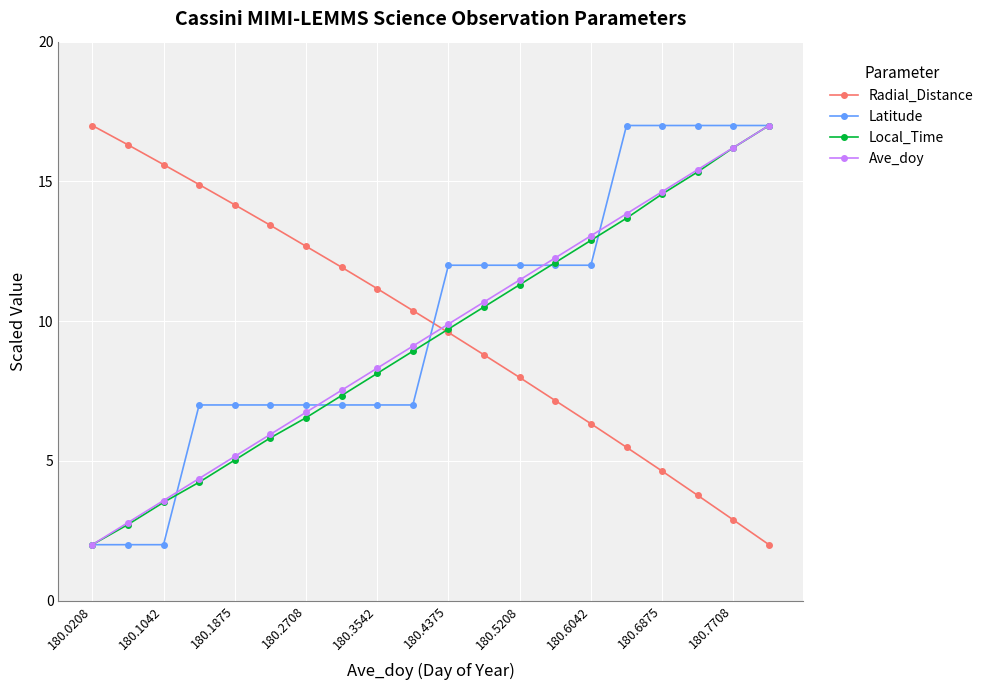

Reading left to right, what are all the values shown in this chart?

Radial_Distance: 17.0	16.3	15.6	14.9	14.2	13.4	12.7	11.9	11.2	10.4	9.6	8.8	8.0	7.2	6.3	5.5	4.6	3.8	2.9	2.0
Latitude: 2.0	2.0	2.0	7.0	7.0	7.0	7.0	7.0	7.0	7.0	12.0	12.0	12.0	12.0	12.0	17.0	17.0	17.0	17.0	17.0
Local_Time: 2.0	2.7	3.5	4.2	5.0	5.8	6.5	7.3	8.1	8.9	9.7	10.5	11.3	12.1	12.9	13.7	14.5	15.3	16.2	17.0
Ave_doy: 2.0	2.8	3.6	4.4	5.2	5.9	6.7	7.5	8.3	9.1	9.9	10.7	11.5	12.3	13.1	13.8	14.6	15.4	16.2	17.0